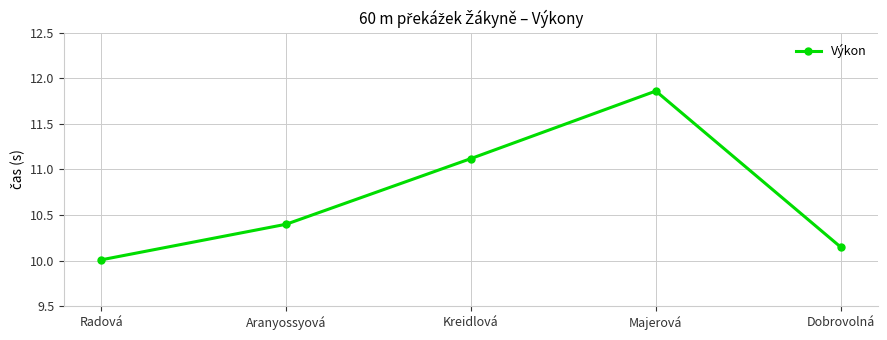

What is the sum of the values at Kreidlová and Aranyossyová?

21.5